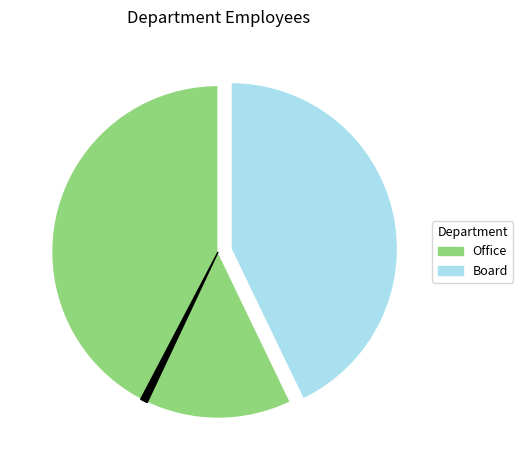

Is there any slice that represents more than half of the pie?

Yes